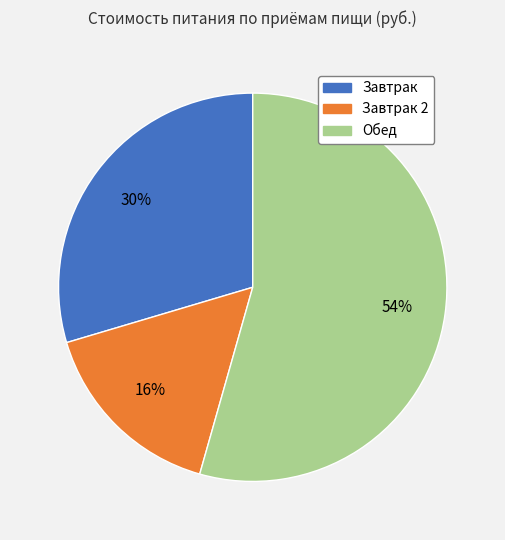

To the nearest percent, what portion does Завтрак 2 represent?

16%